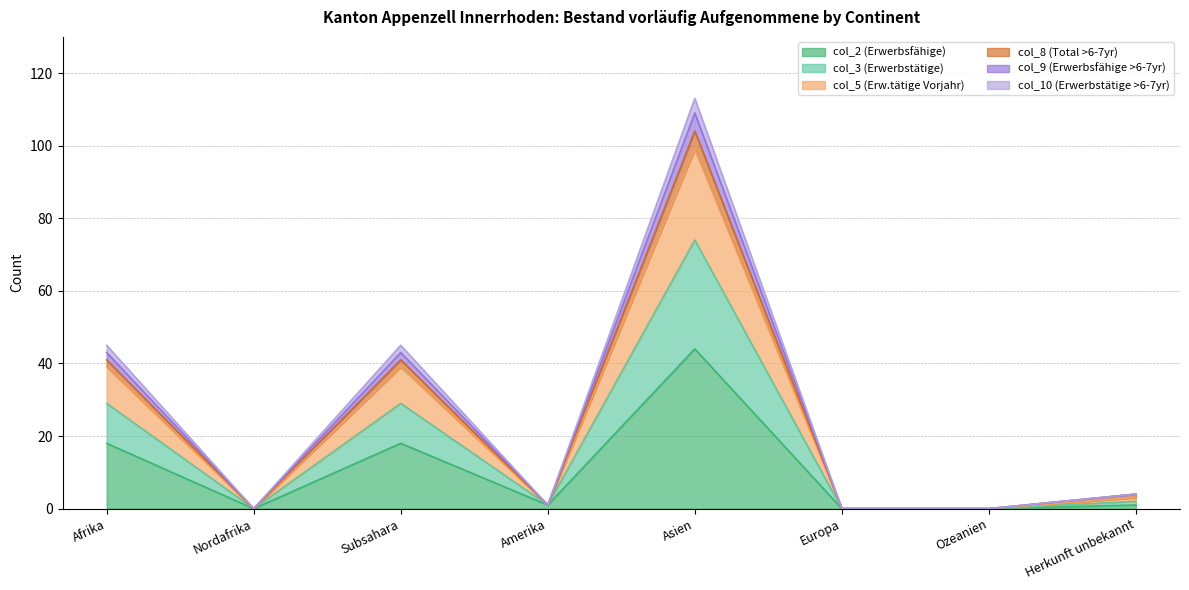

At which category is the sum across all series the highest?

Asien